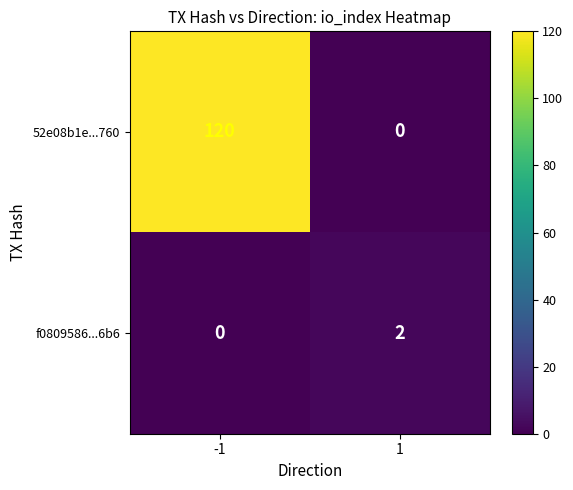

Reading left to right, transcribe all the data shown in this chart.

52e08b1e...760: -1=120	1=0
f0809586...6b6: -1=0	1=2